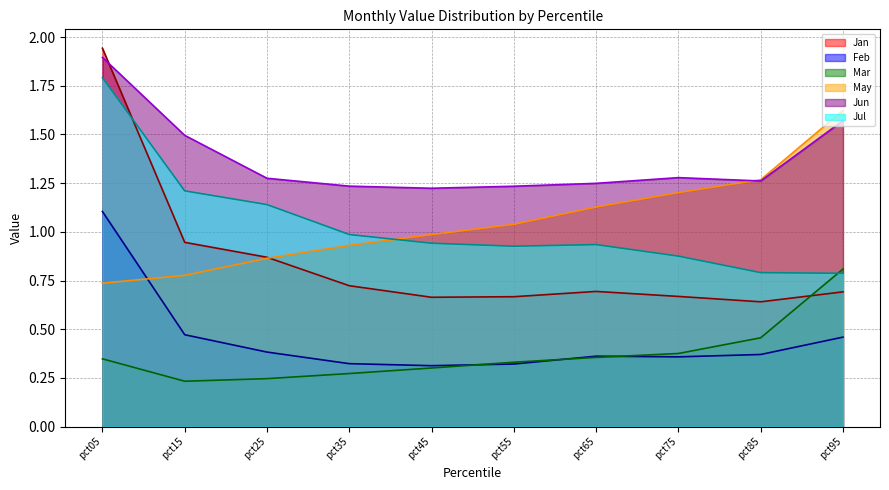

At which category is the sum across all series the highest?

pct05